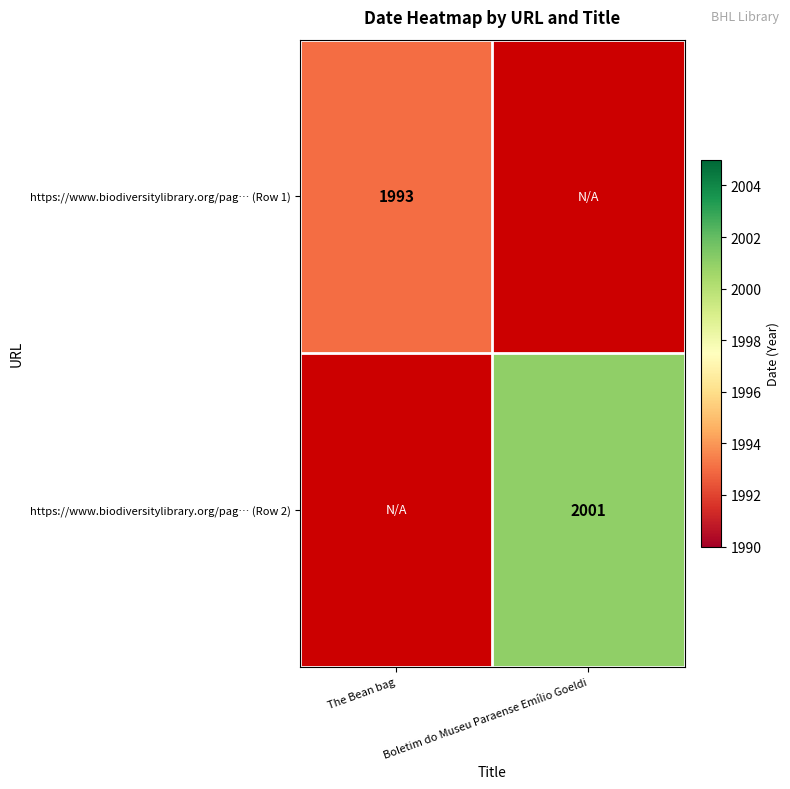

Is it true that https://www.biodiversitylibrary.org/pag… (Row 1) equals 932 at The Bean bag?

False